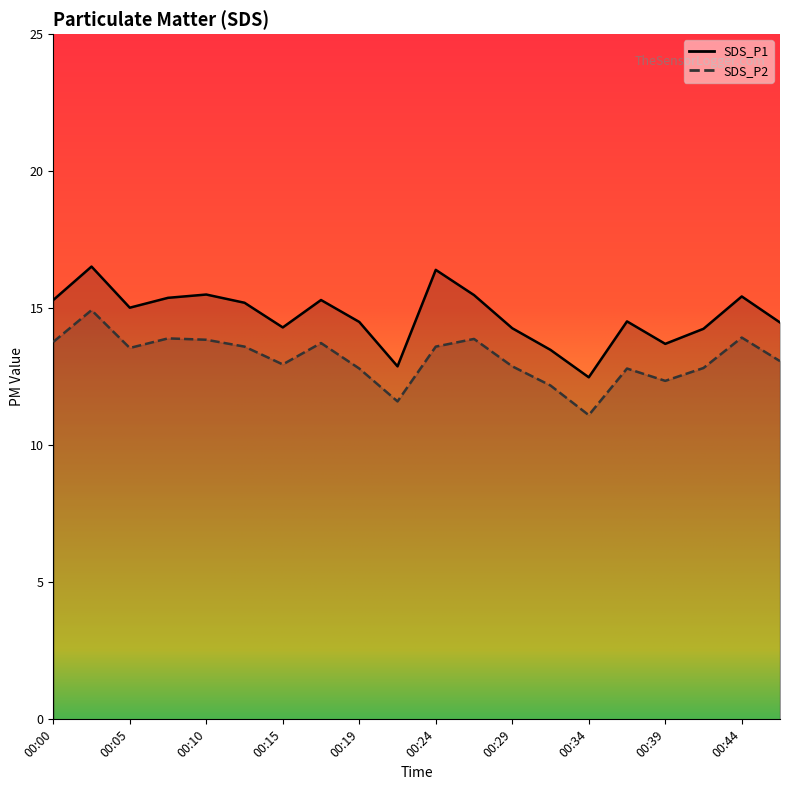

Which series has the largest total across all categories?

SDS_P1